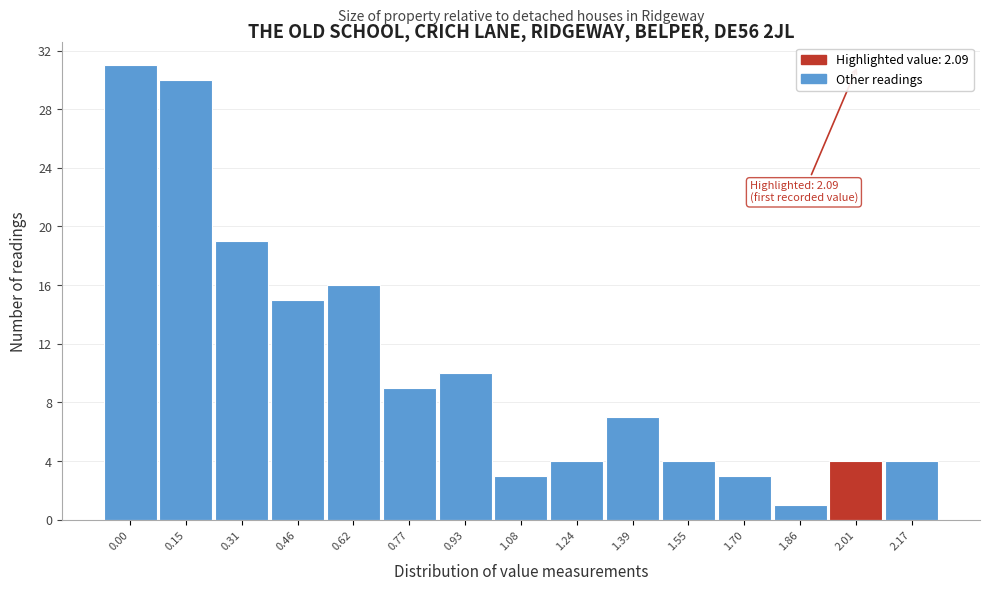

Reading left to right, what are all the values shown in this chart?

0.00=31	0.15=30	0.31=19	0.46=15	0.62=16	0.77=9	0.93=10	1.08=3	1.24=4	1.39=7	1.55=4	1.70=3	1.86=1	2.01=4	2.17=4